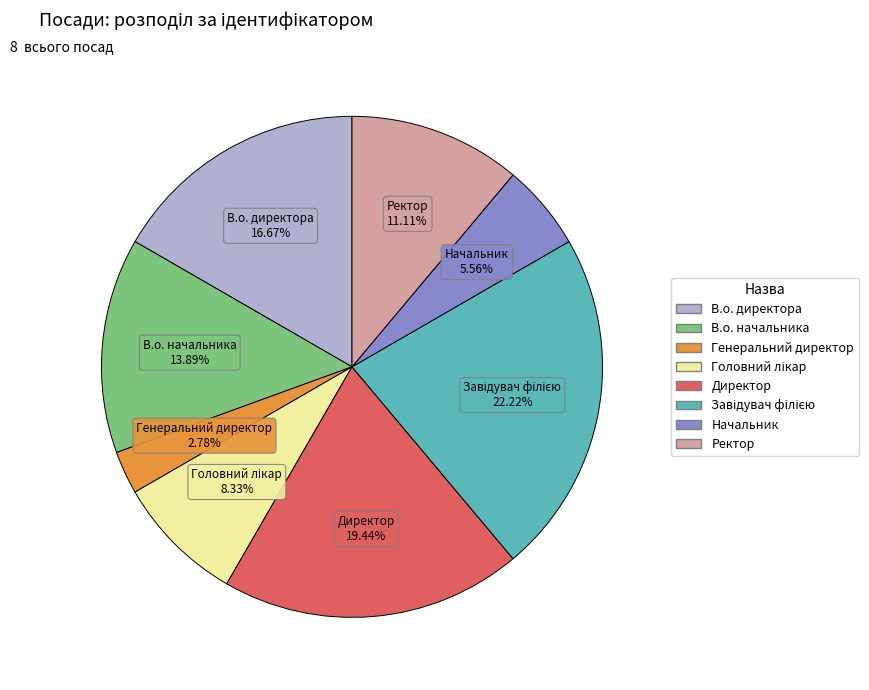

Is the sum of В.о. директора and Директор greater than half?

No